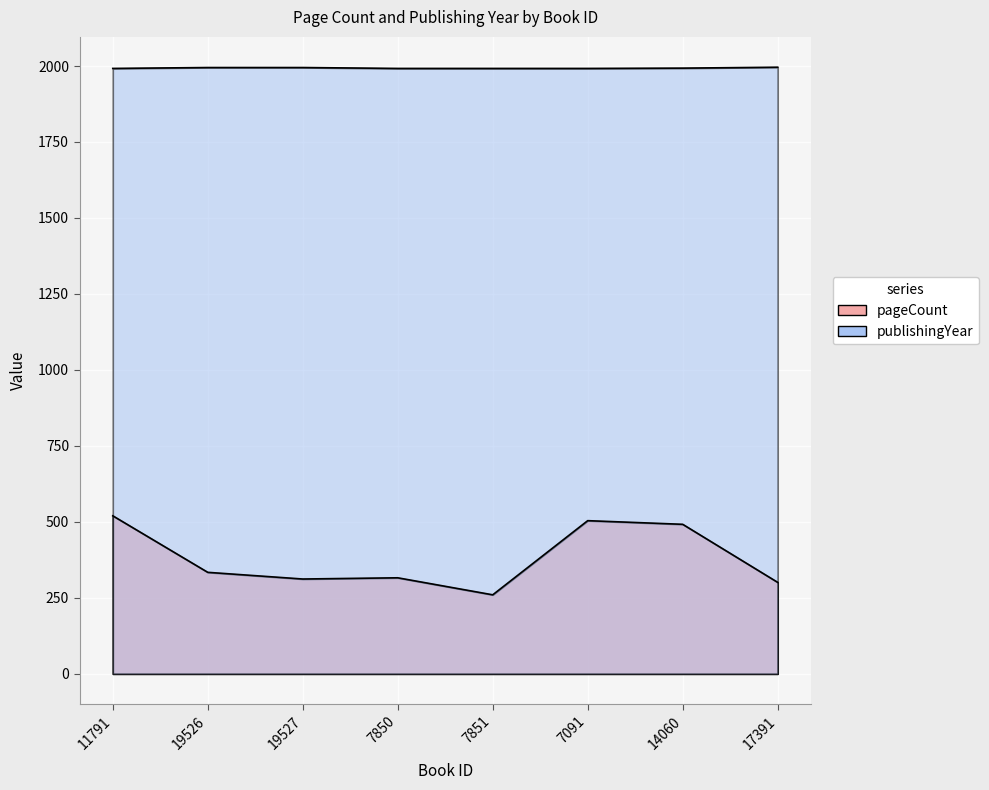

Reading right to left, list all the values displayed in this chart.

pageCount: 17391=301	14060=492	7091=504	7851=260	7850=316	19527=312	19526=334	11791=520
publishingYear: 17391=1996	14060=1993	7091=1992	7851=1992	7850=1992	19527=1995	19526=1995	11791=1992